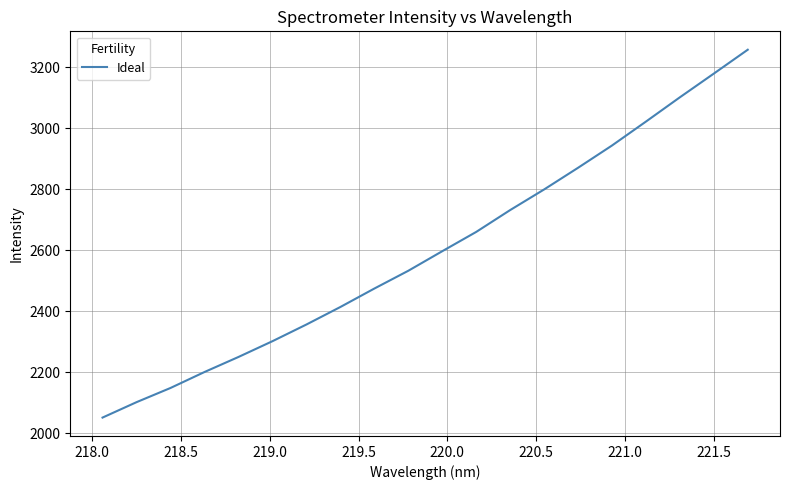

What is the difference between the maximum and minimum values?

1205.9